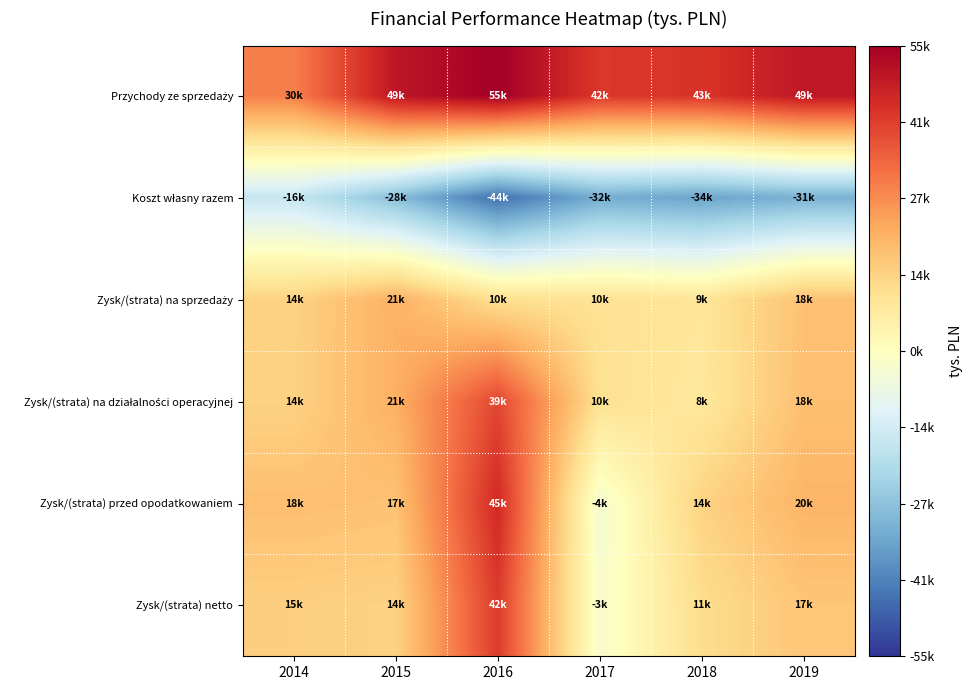

What is the difference between the highest and lowest values at 2014?

45660